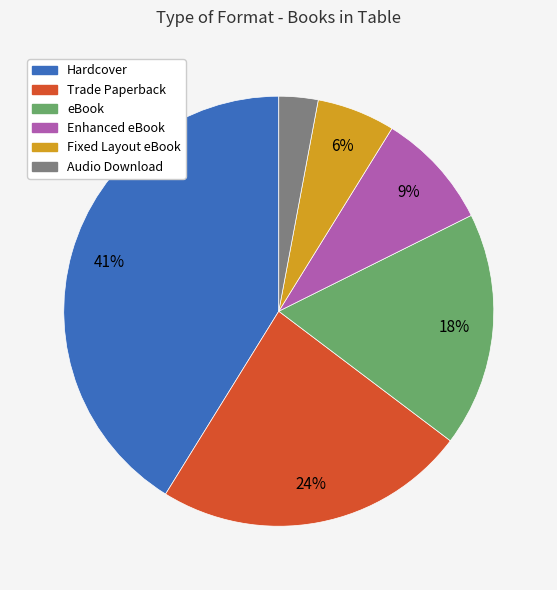

How many segments does this pie chart have?

6